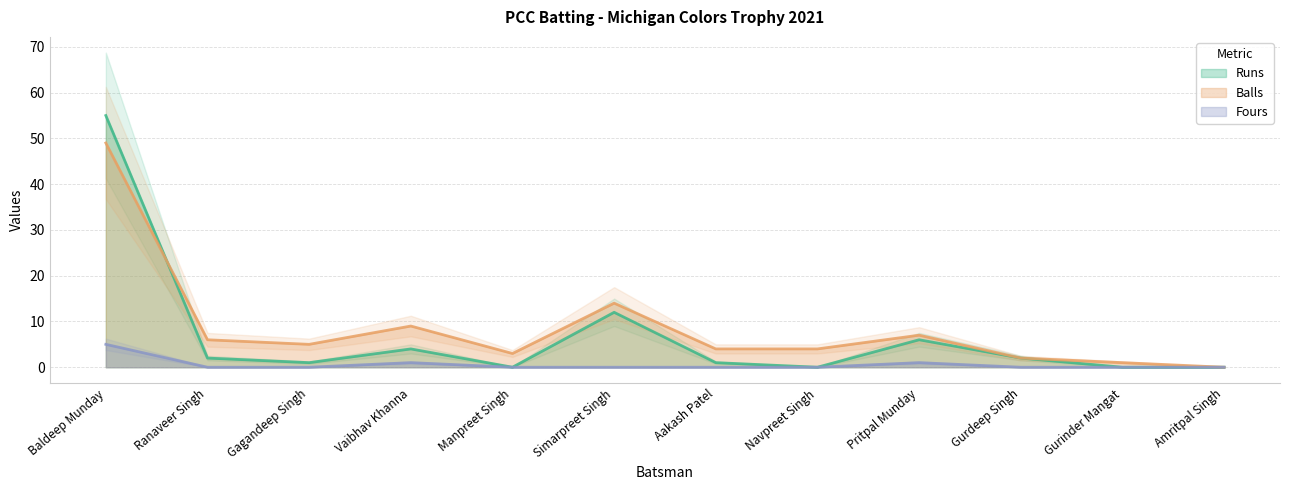

How many values in the Balls series exceed 5?

5